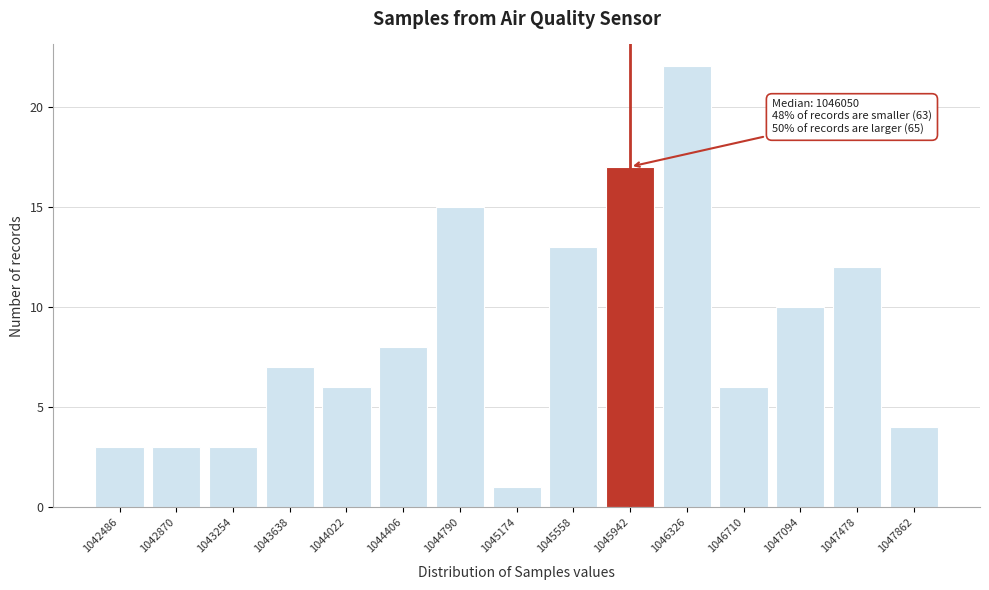

Reading left to right, what are all the values shown in this chart?

1042486=3	1042870=3	1043254=3	1043638=7	1044022=6	1044406=8	1044790=15	1045174=1	1045558=13	1045942=17	1046326=22	1046710=6	1047094=10	1047478=12	1047862=4